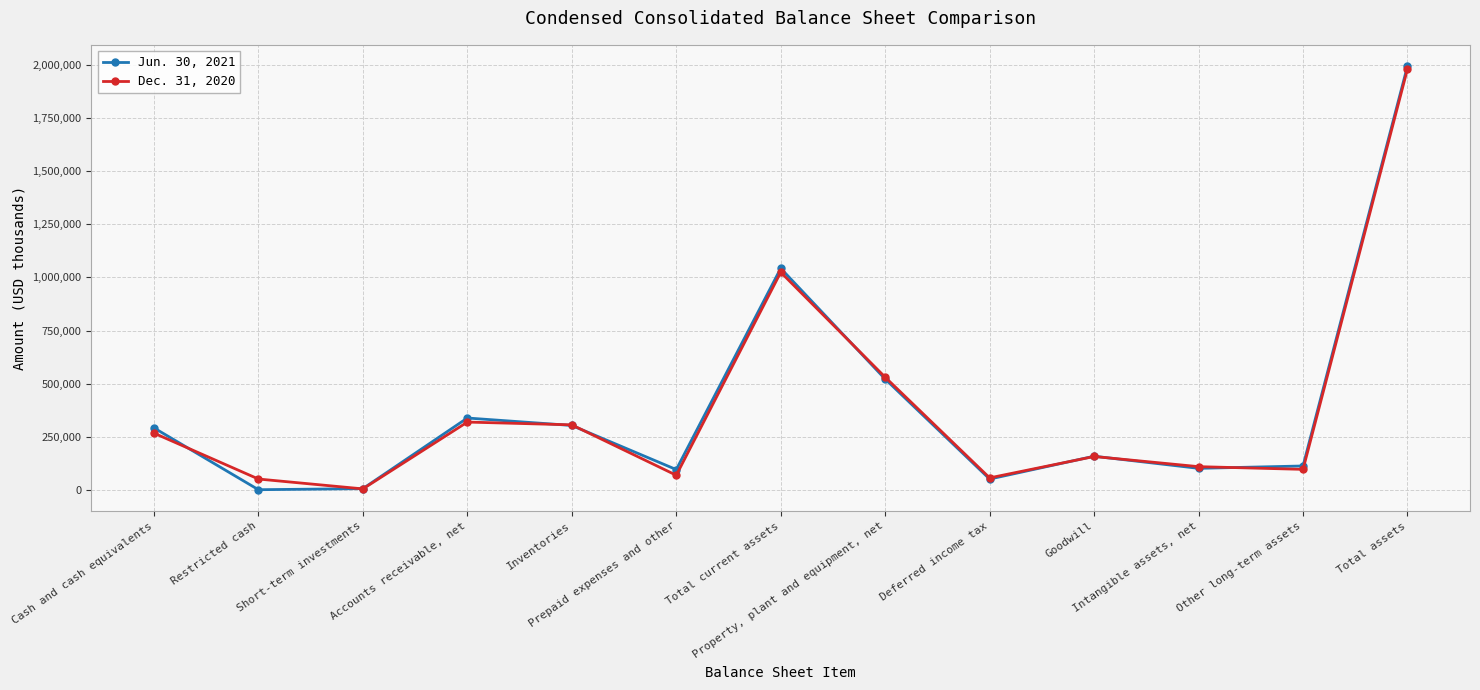

Is the value of Jun. 30, 2021 at Prepaid expenses and other greater than the value of Dec. 31, 2020 at Total assets?

No